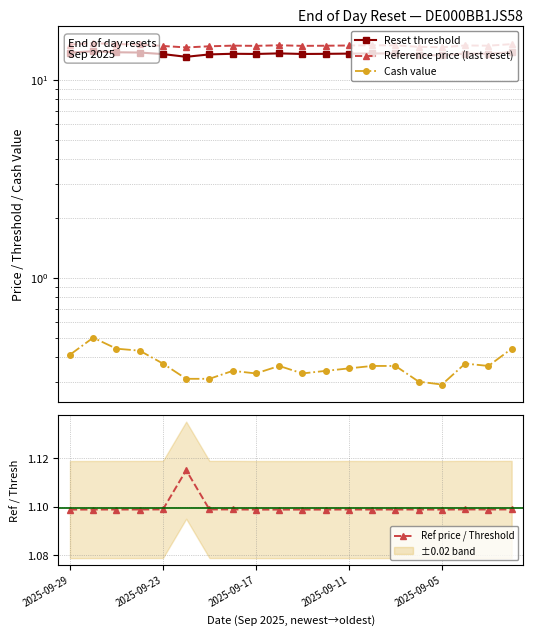

How many Cash value values are between 0 and 1?

20